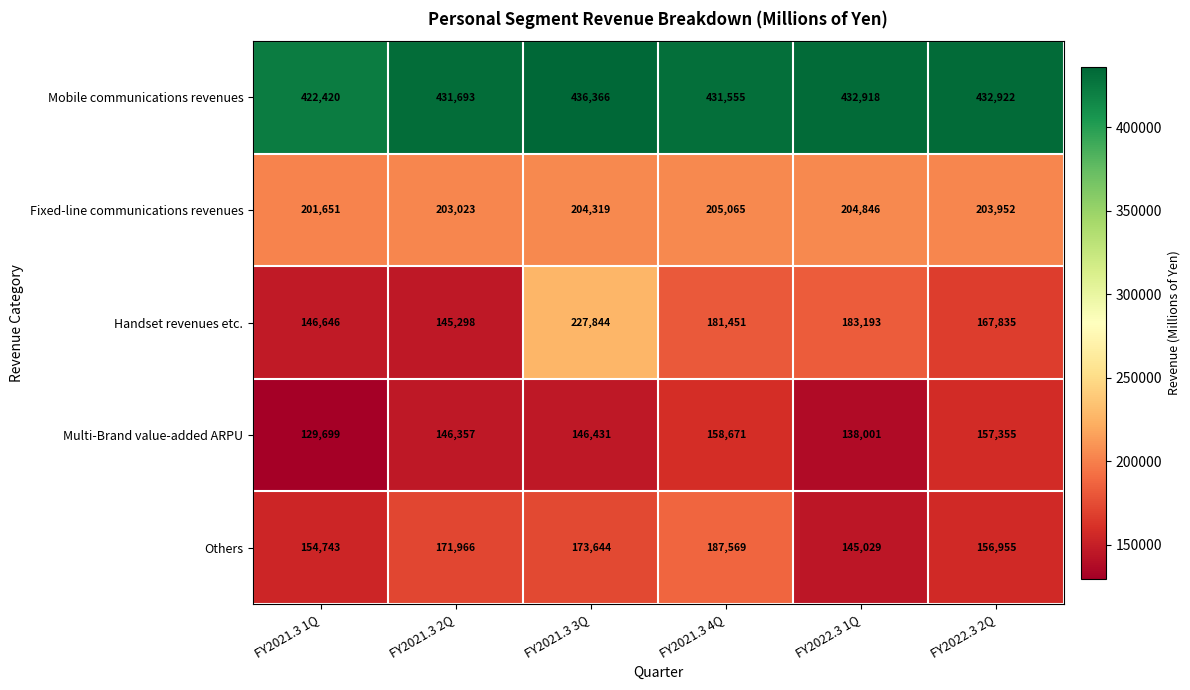

The value of Others at FY2021.3 4Q is 71446. True or false?

False